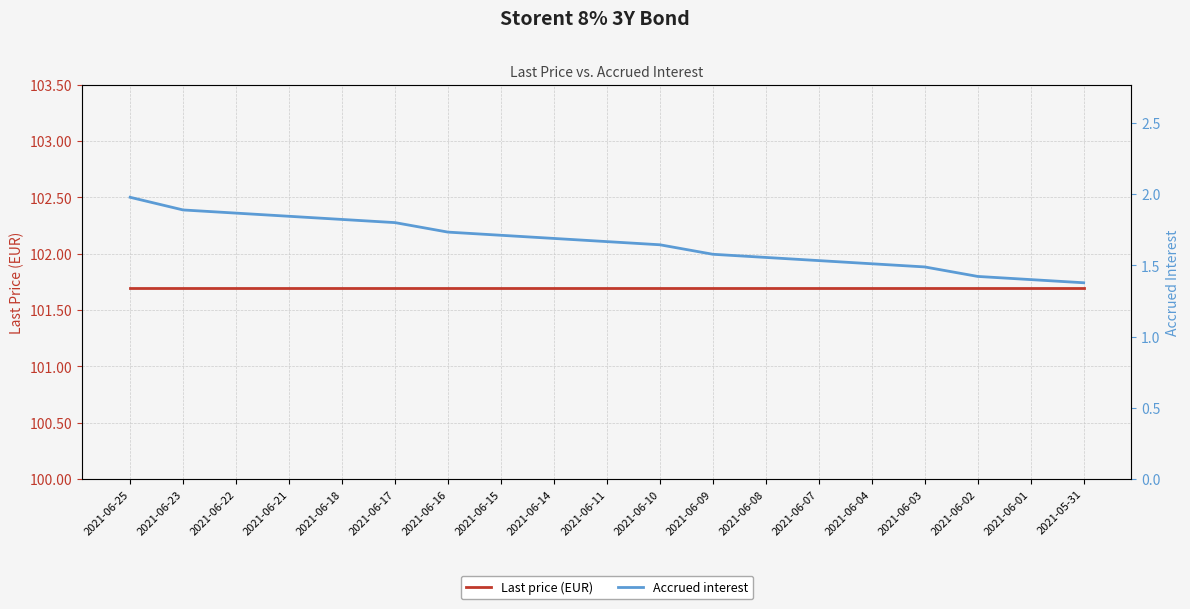

Between 2021-06-15 and 2021-06-23, which is larger?

2021-06-15